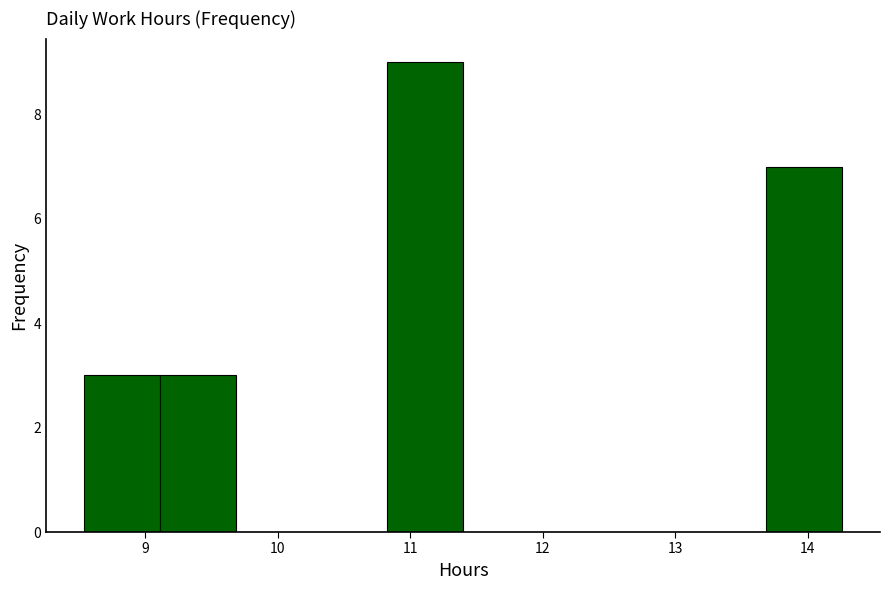

How tall is the bar that spans 10.8 to 11.4 on the x-axis? Neither the bar edges nor the heights are printed on the chart, so give them approximately, as read against the axes.

9